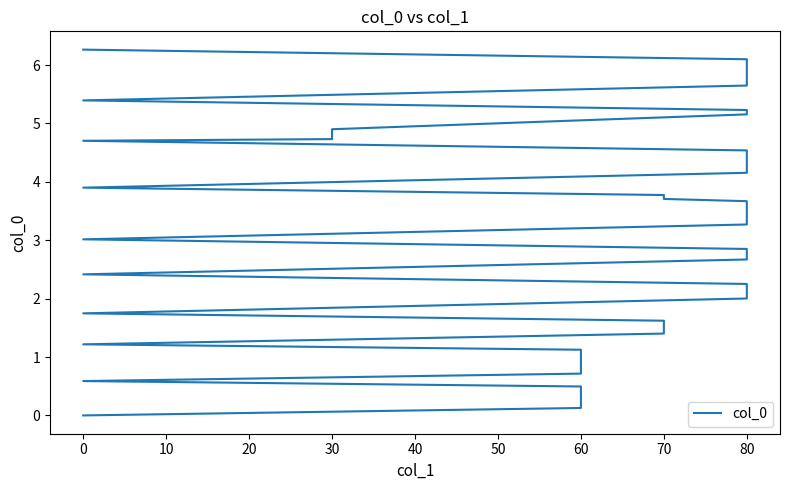

Does the chart have visible grid lines?

No